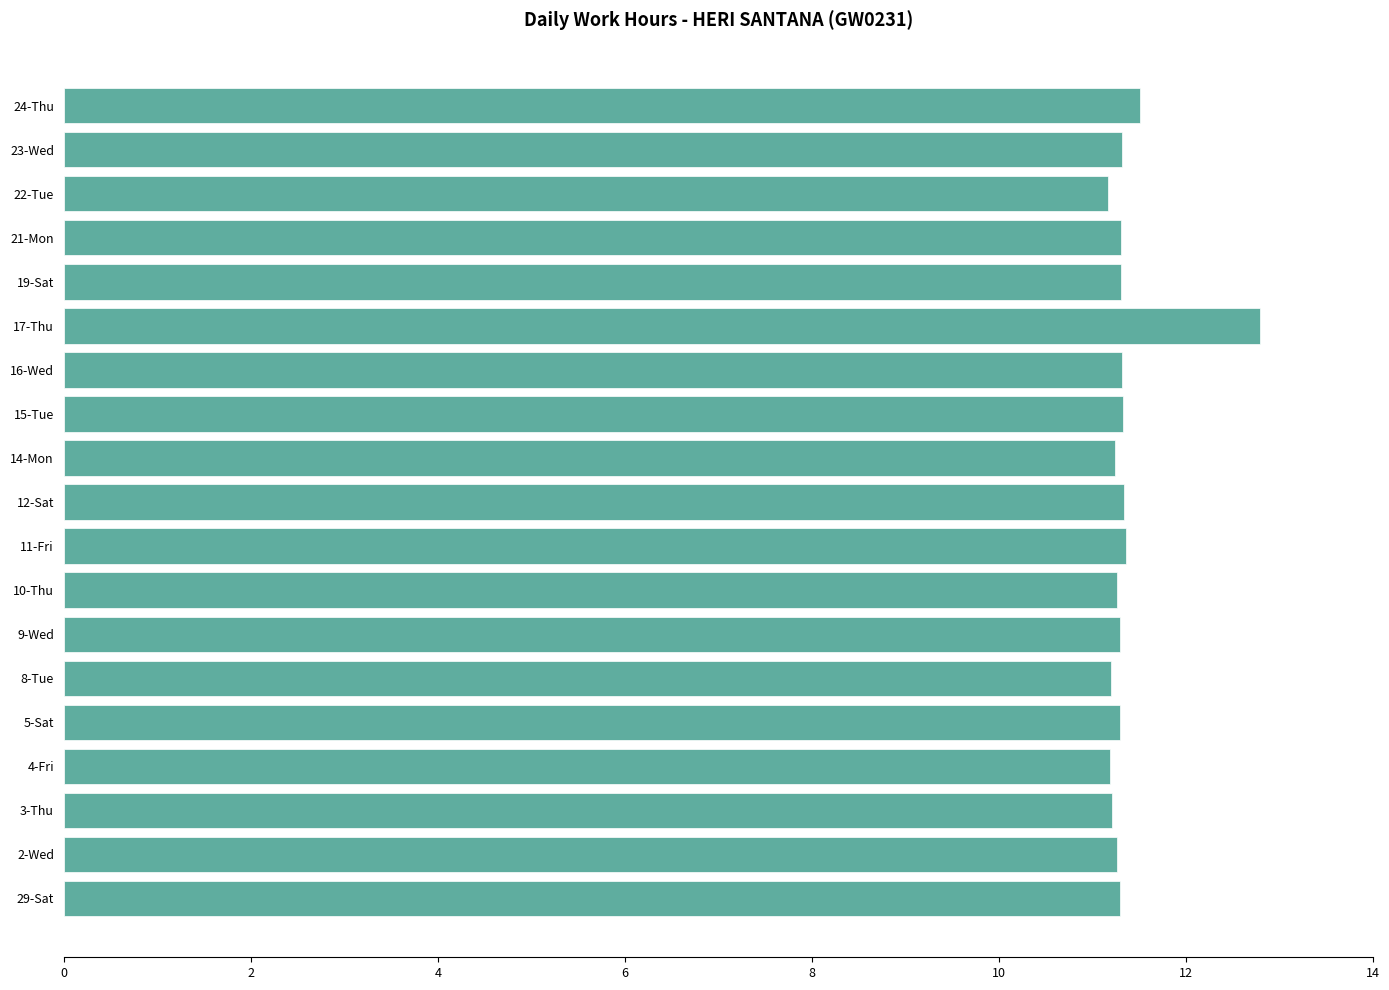

What is the approximate value at 19-Sat?

11.3